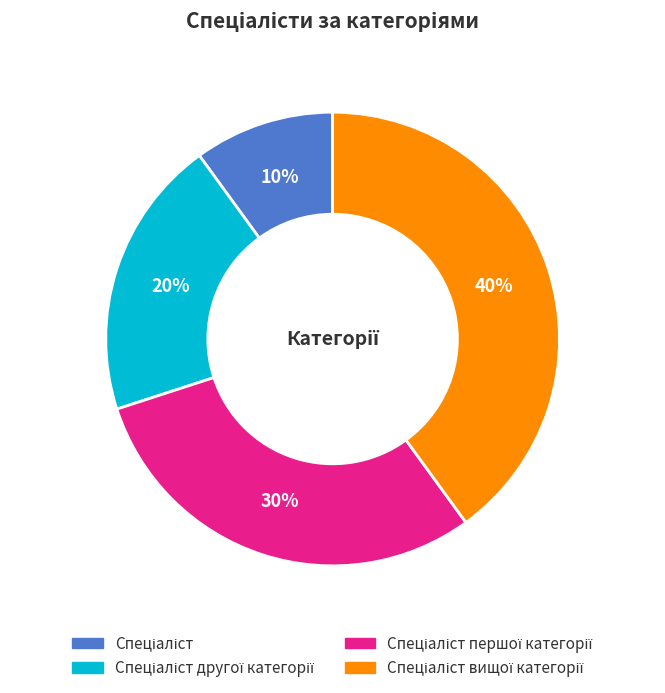

Does any single category account for the majority?

No